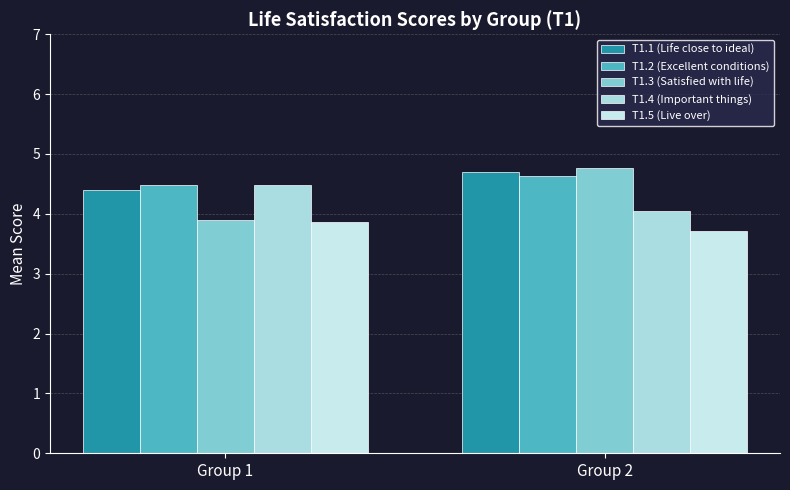

At which label is T1.2 (Excellent conditions) closest to 4?

Group 1